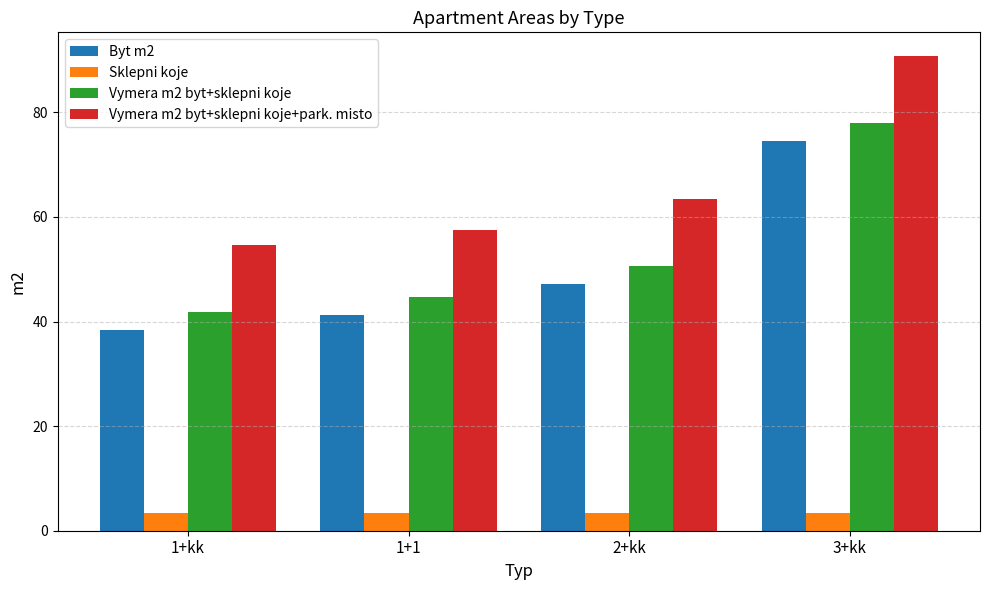

True or false: Byt m2 has a value of 41.2 at 1+1.

True